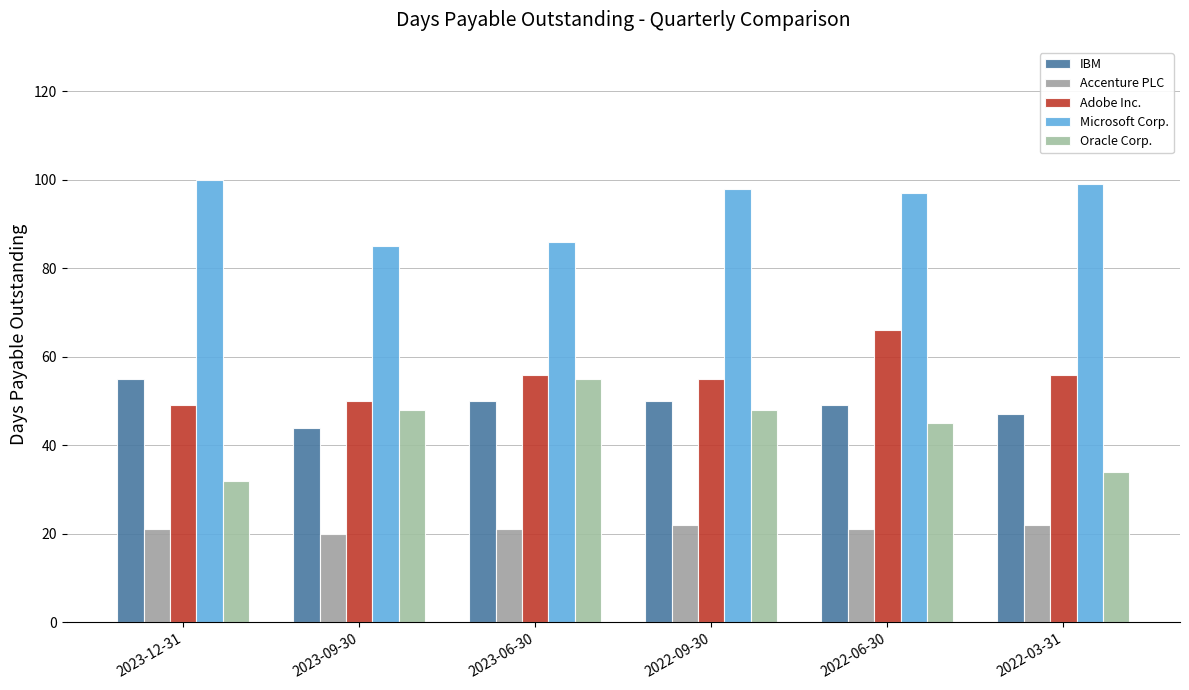

How many categories are shown in the chart?

6